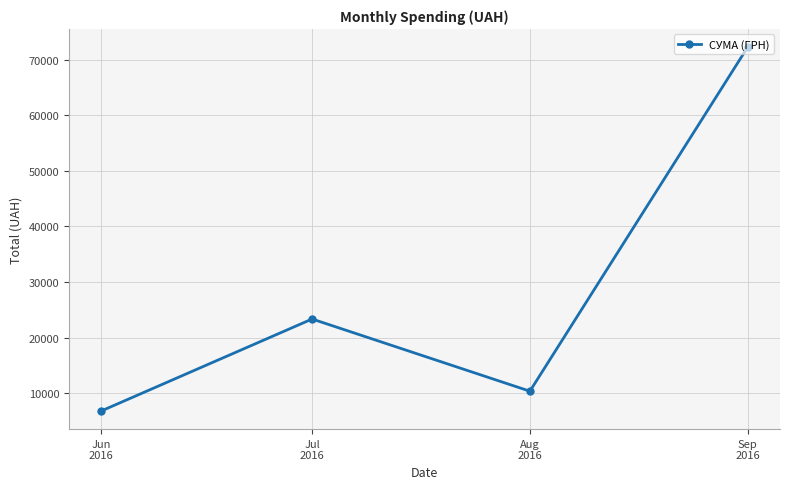

What position from the right is Aug
2016?

2